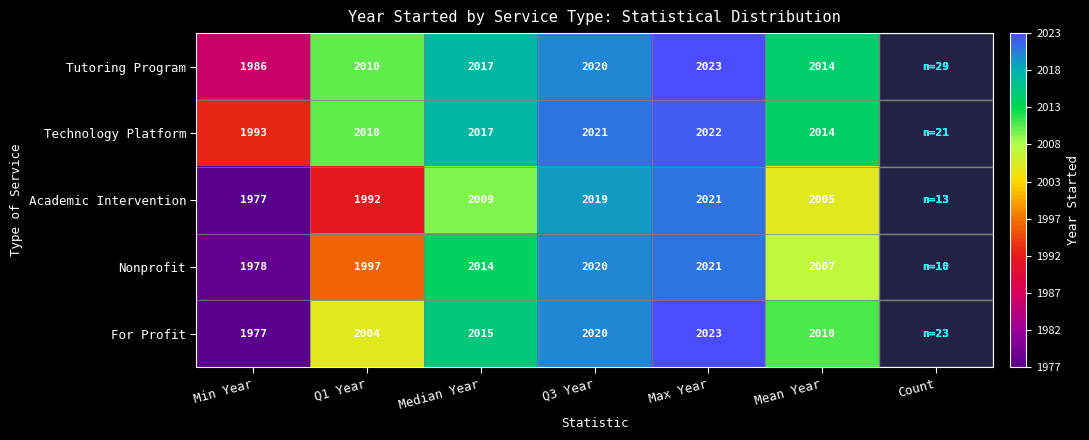

Where is For Profit nearest to the value 2000?

Q1 Year